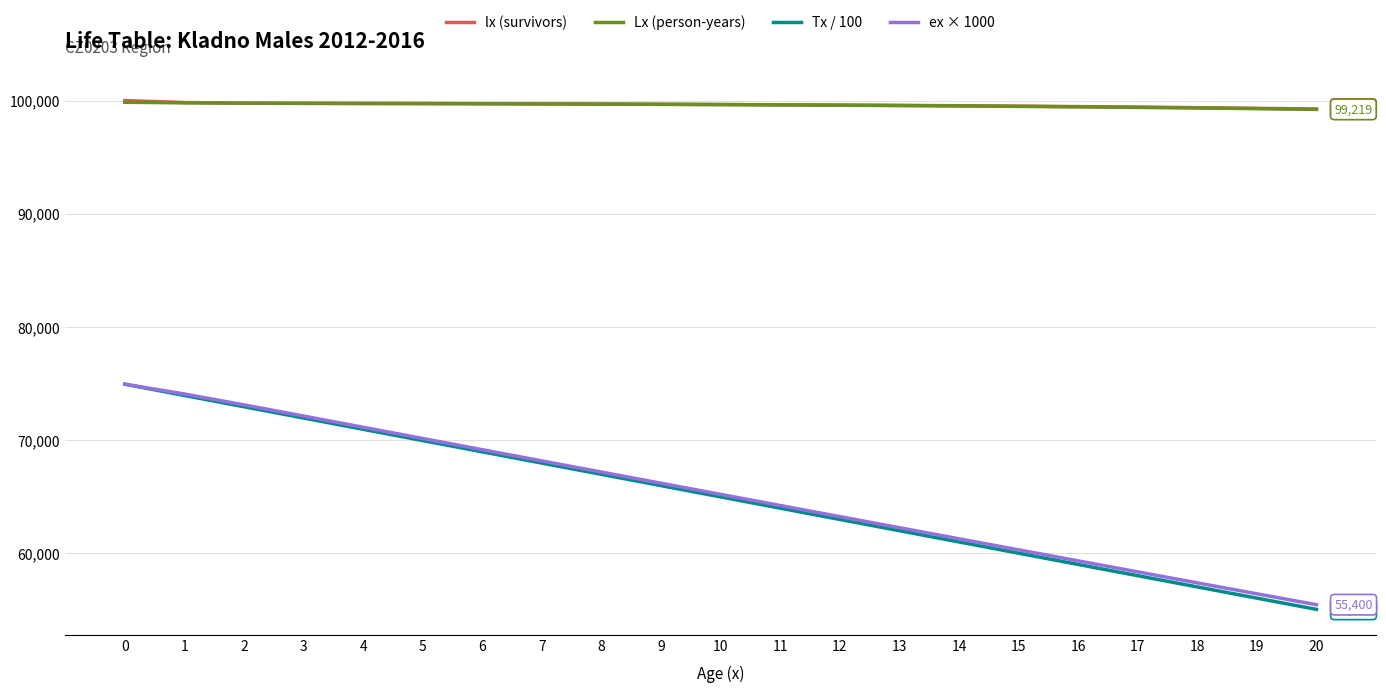

At how many categories does at least one series exceed 59908?

21